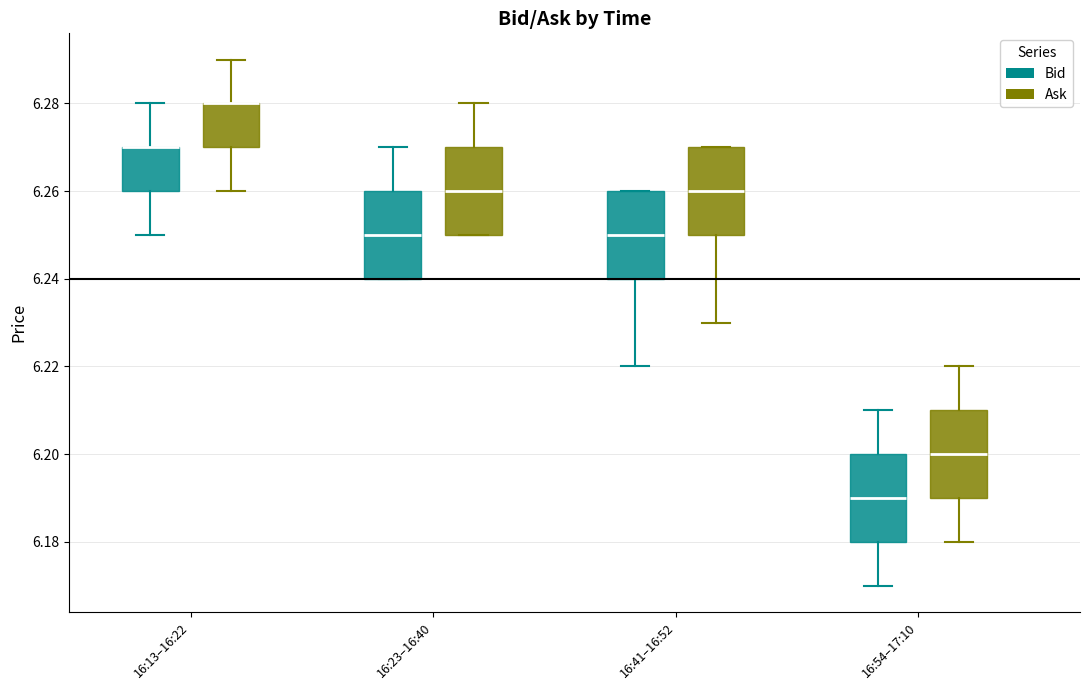

Reading left to right, transcribe this box plot: for each box, give where its median line is, the range the box spans, and where its two whiskers end, as read against the y-axis. The values are not printed on the chart, so give them approximately, as read against the axis.

16:13–16:22 (Bid): median 6.27 (drawn on the box's upper edge), box 6.26 to 6.27, whiskers 6.25 to 6.28
16:13–16:22 (Ask): median 6.28 (drawn on the box's upper edge), box 6.27 to 6.28, whiskers 6.26 to 6.29
16:23–16:40 (Bid): median 6.25, box 6.24 to 6.26, whiskers 6.24 to 6.27
16:23–16:40 (Ask): median 6.26, box 6.25 to 6.27, whiskers 6.25 to 6.28
16:41–16:52 (Bid): median 6.25, box 6.24 to 6.26, whiskers 6.22 to 6.26
16:41–16:52 (Ask): median 6.26, box 6.25 to 6.27, whiskers 6.23 to 6.27
16:54–17:10 (Bid): median 6.19, box 6.18 to 6.20, whiskers 6.17 to 6.21
16:54–17:10 (Ask): median 6.20, box 6.19 to 6.21, whiskers 6.18 to 6.22